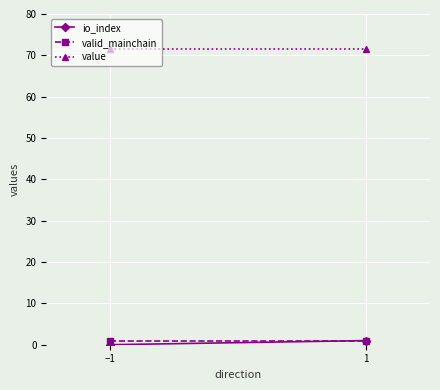

Reading left to right, transcribe all the data shown in this chart.

io_index: 0.0	1.0
valid_mainchain: 1.0	1.0
value: 71.5	71.5